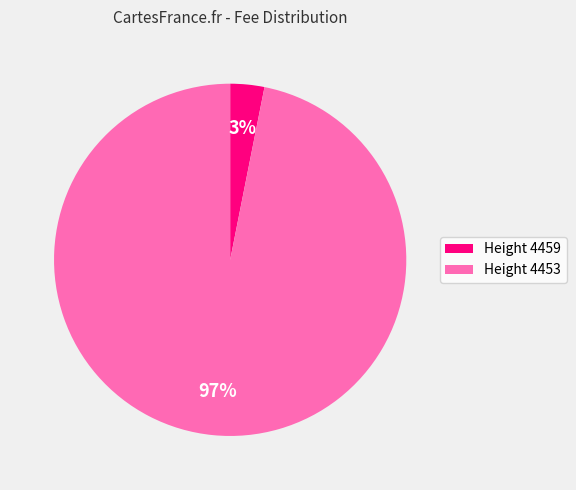

Do Height 4453 and Height 4459 together represent more than half of the pie?

Yes